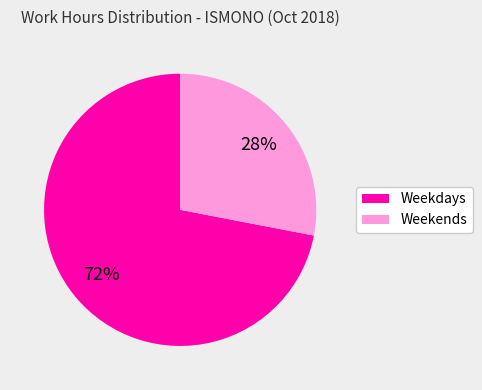

Is there a majority slice in this chart?

Yes